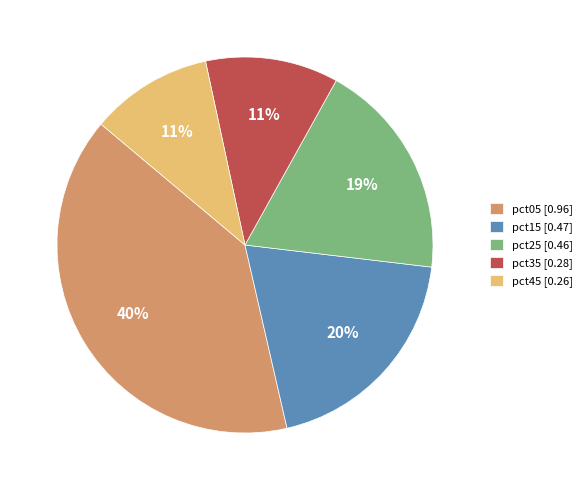

The pct25 [0.46] slice represents 7% of the pie. True or false?

False